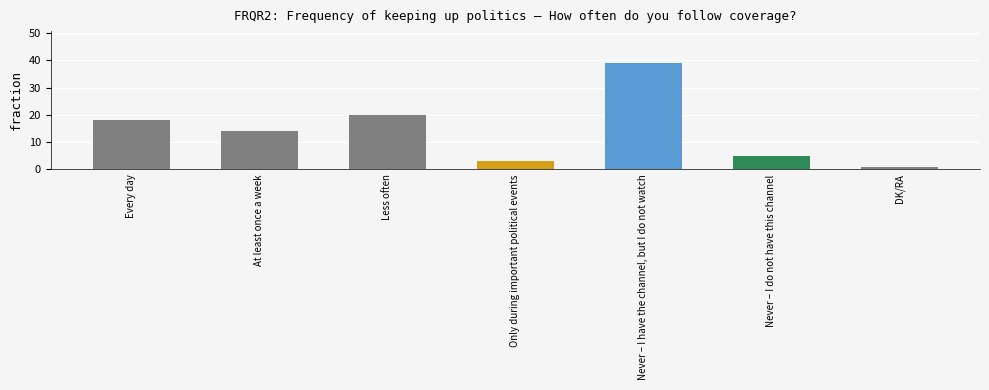

Which label corresponds to the largest value in the chart?

Never – I have the channel, but I do not watch